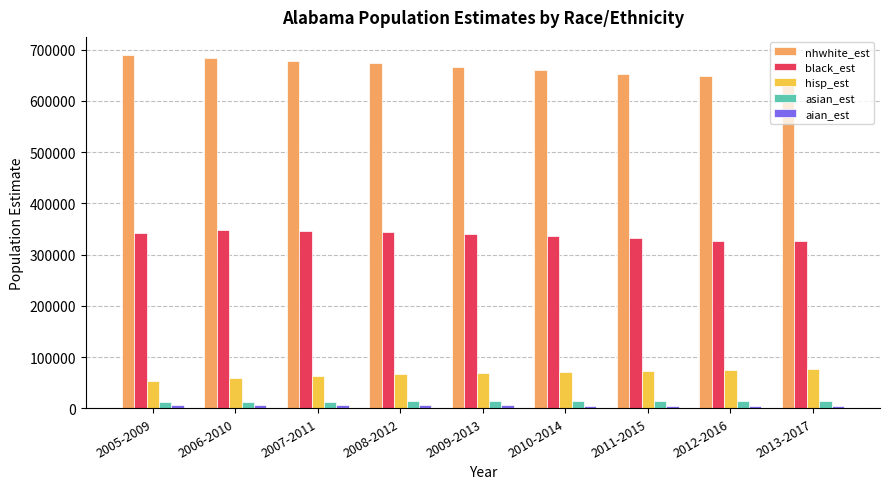

What is the lowest value of the asian_est series?

12059